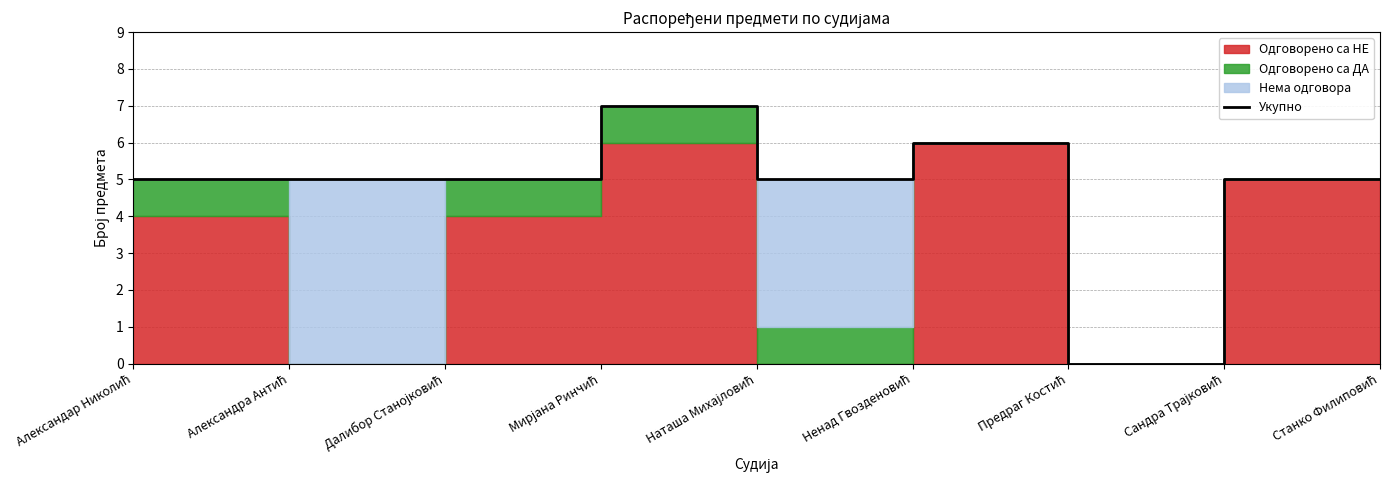

Does the chart display data point markers on the line(s)?

No